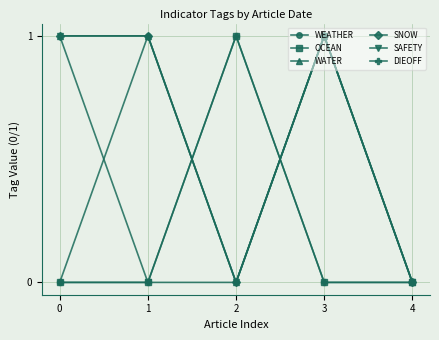

Where is the first local minimum for WEATHER?

2